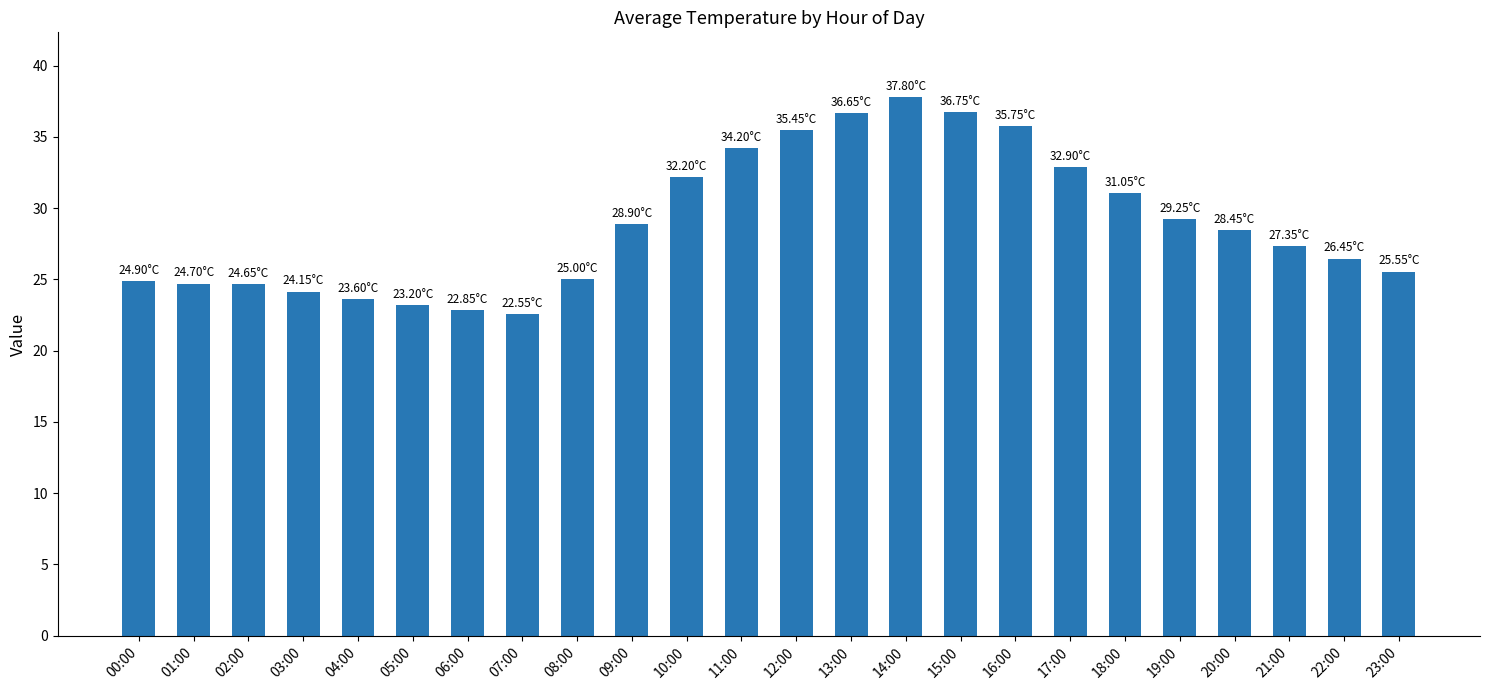

Approximately how many times larger is the value at 22:00 compared to 19:00?

0.9